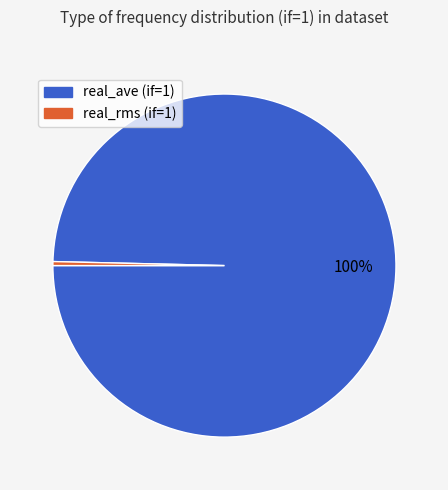

To the nearest percent, what is the average slice percentage?

50%